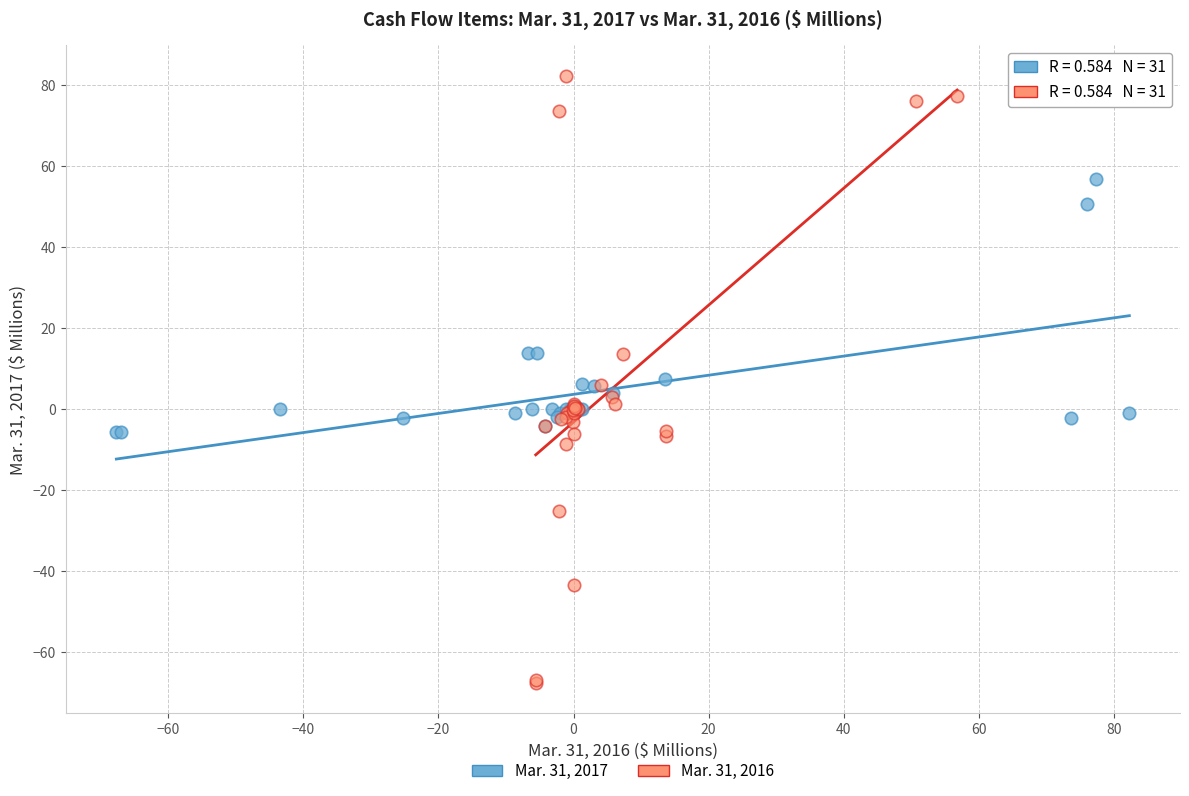

What are all the series names shown in the legend?

Mar. 31, 2017, Mar. 31, 2016